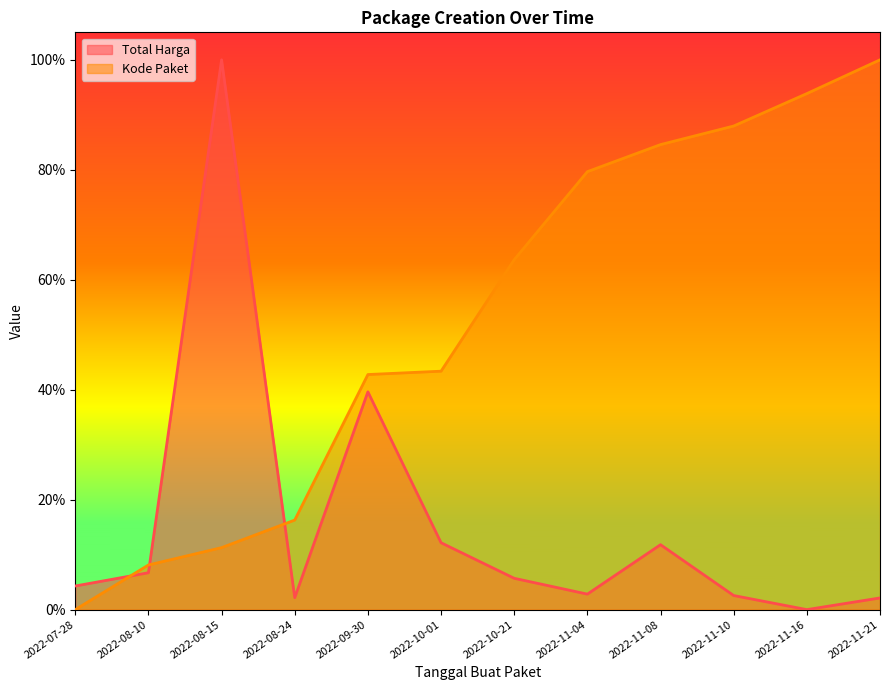

Does the chart have visible grid lines?

No